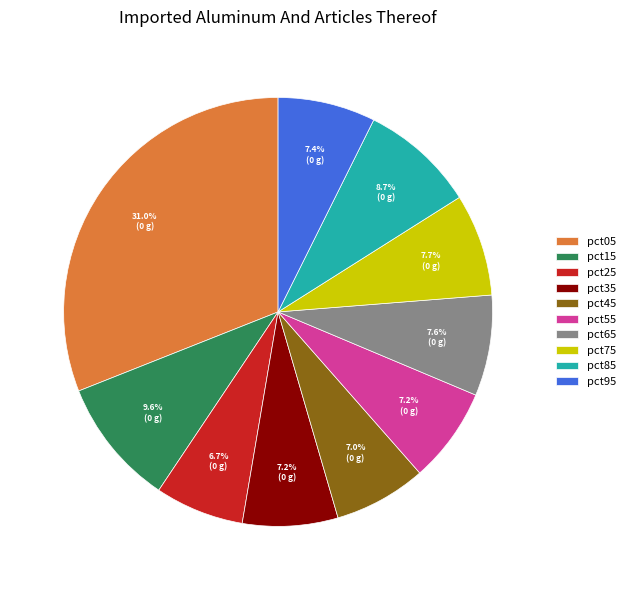

Between pct25 and pct05, which is larger?

pct05